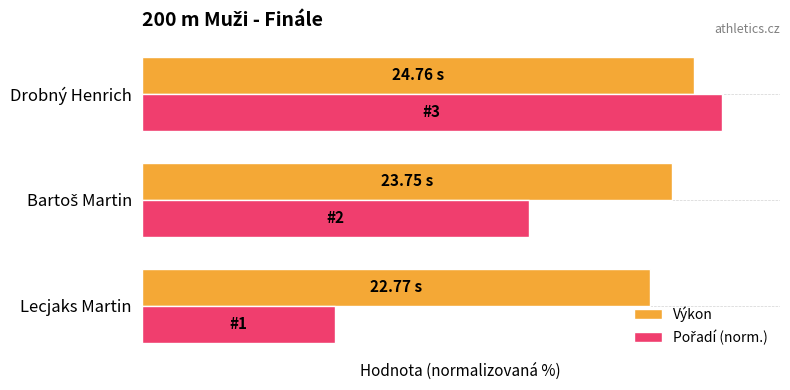

At how many categories does at least one series exceed 81?

3